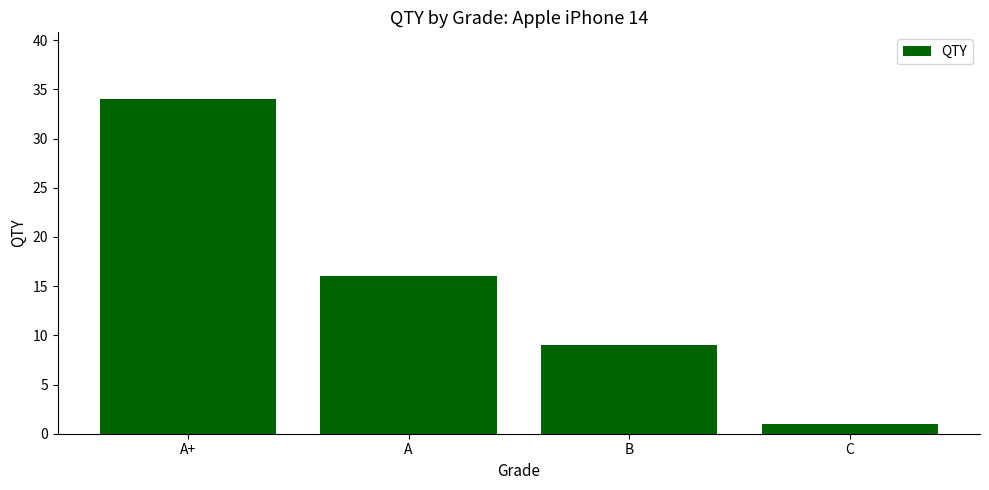

How many distinct data groups are displayed?

1